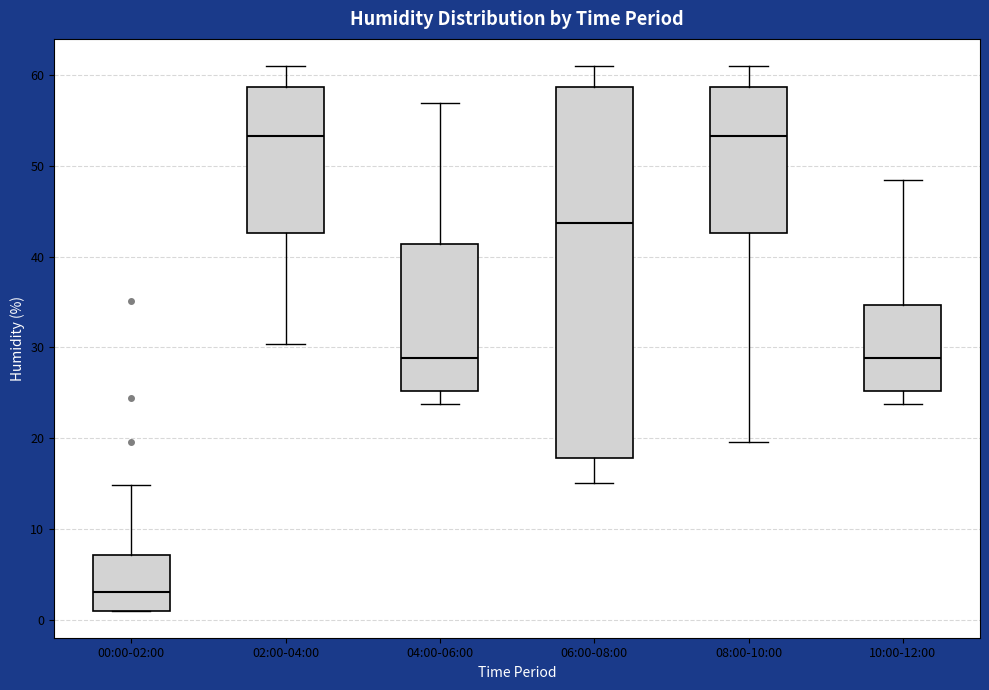

Reading left to right, transcribe this box plot: for each box, give where its median line is, the range the box spans, and where its two whiskers end, as read against the y-axis. The values are not printed on the chart, so give them approximately, as read against the axis.

00:00-02:00: median 3, box 1 to 7, whiskers 1 to 15
02:00-04:00: median 53, box 43 to 59, whiskers 30 to 61
04:00-06:00: median 29, box 25 to 41, whiskers 24 to 57
06:00-08:00: median 44, box 18 to 59, whiskers 15 to 61
08:00-10:00: median 53, box 43 to 59, whiskers 20 to 61
10:00-12:00: median 29, box 25 to 35, whiskers 24 to 48